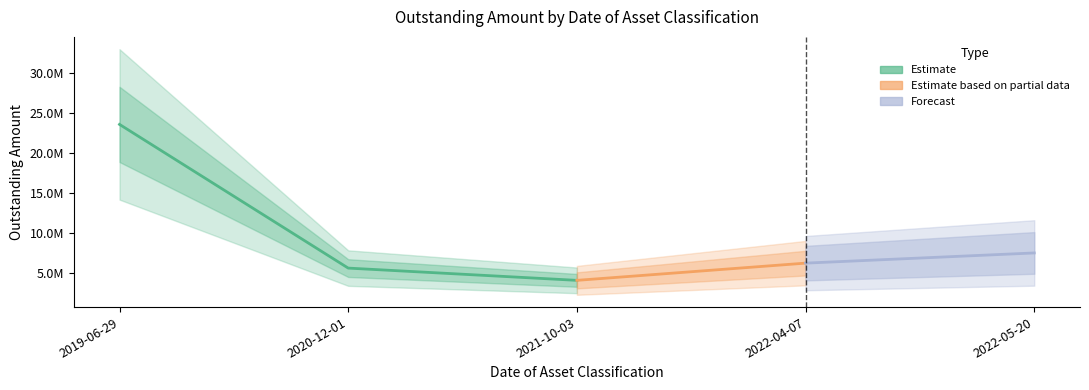

How many values exceed 6194238?

3